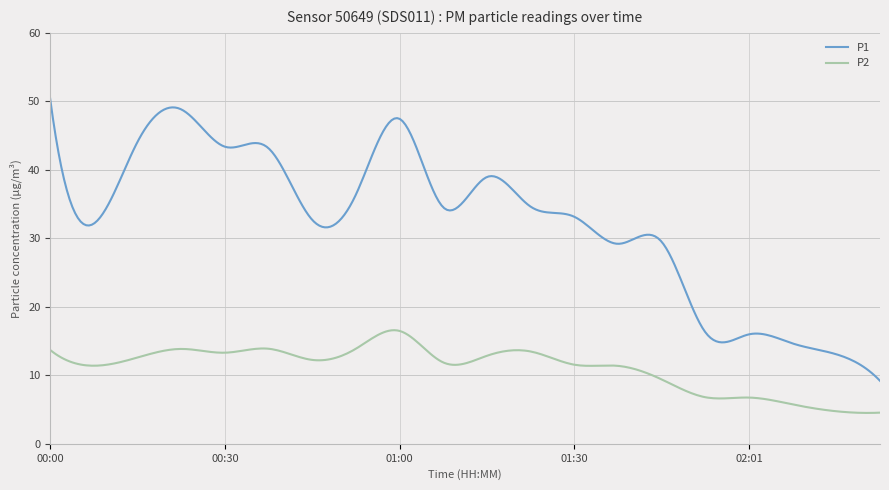

Which series has the widest spread of values?

P1